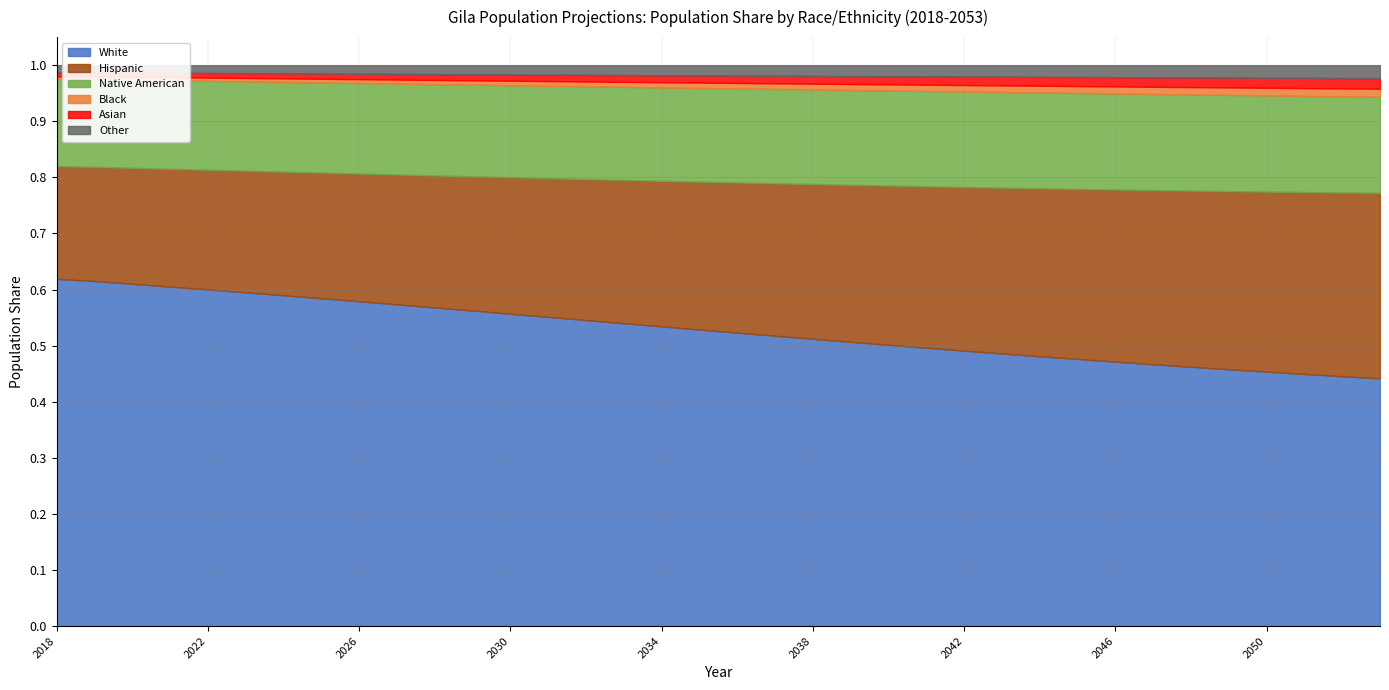

Reading right to left, transcribe all the data shown in this chart.

White: 0.4	0.4	0.4	0.5	0.5	0.5	0.5	0.5	0.5	0.5	0.5	0.5	0.5	0.5	0.5	0.5	0.5	0.5	0.5	0.5	0.5	0.5	0.6	0.6	0.6	0.6	0.6	0.6	0.6	0.6	0.6	0.6	0.6	0.6	0.6	0.6
Black: 0.0	0.0	0.0	0.0	0.0	0.0	0.0	0.0	0.0	0.0	0.0	0.0	0.0	0.0	0.0	0.0	0.0	0.0	0.0	0.0	0.0	0.0	0.0	0.0	0.0	0.0	0.0	0.0	0.0	0.0	0.0	0.0	0.0	0.0	0.0	0.0
Native American: 0.2	0.2	0.2	0.2	0.2	0.2	0.2	0.2	0.2	0.2	0.2	0.2	0.2	0.2	0.2	0.2	0.2	0.2	0.2	0.2	0.2	0.2	0.2	0.2	0.2	0.2	0.2	0.2	0.2	0.2	0.2	0.2	0.2	0.2	0.2	0.2
Asian: 0.0	0.0	0.0	0.0	0.0	0.0	0.0	0.0	0.0	0.0	0.0	0.0	0.0	0.0	0.0	0.0	0.0	0.0	0.0	0.0	0.0	0.0	0.0	0.0	0.0	0.0	0.0	0.0	0.0	0.0	0.0	0.0	0.0	0.0	0.0	0.0
Other: 0.0	0.0	0.0	0.0	0.0	0.0	0.0	0.0	0.0	0.0	0.0	0.0	0.0	0.0	0.0	0.0	0.0	0.0	0.0	0.0	0.0	0.0	0.0	0.0	0.0	0.0	0.0	0.0	0.0	0.0	0.0	0.0	0.0	0.0	0.0	0.0
Hispanic: 0.3	0.3	0.3	0.3	0.3	0.3	0.3	0.3	0.3	0.3	0.3	0.3	0.3	0.3	0.3	0.3	0.3	0.3	0.3	0.3	0.3	0.3	0.2	0.2	0.2	0.2	0.2	0.2	0.2	0.2	0.2	0.2	0.2	0.2	0.2	0.2